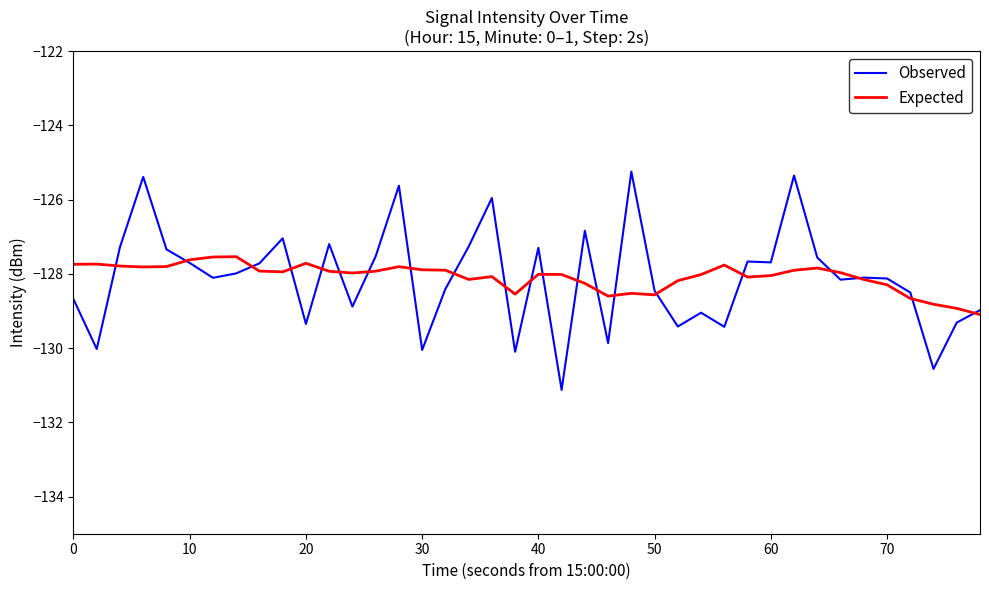

Rank the series by their maximum value, from highest to lowest.

Observed, Expected